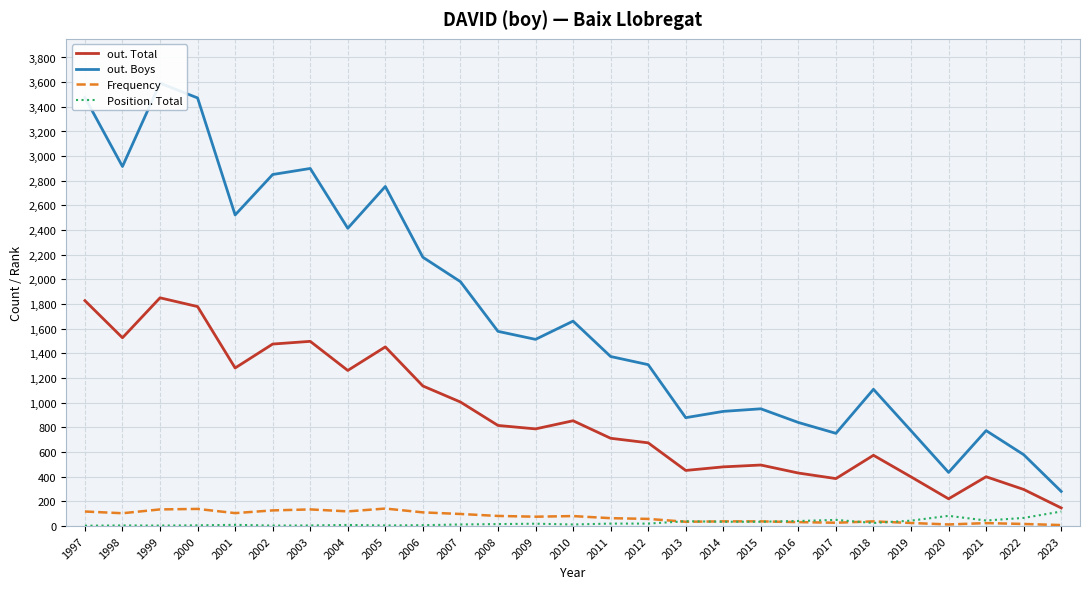

What is the total value across all series at 1999?

5582